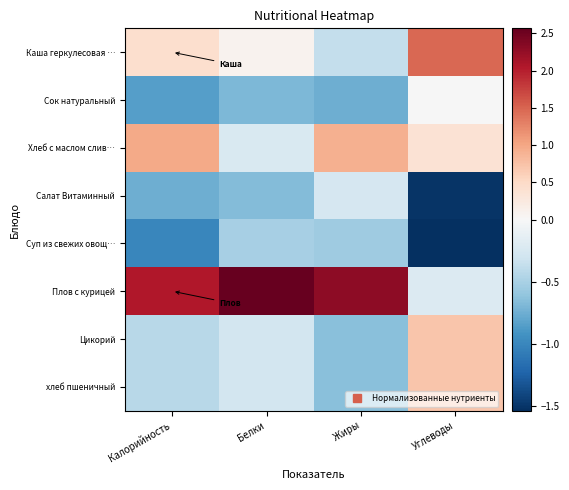

Reading left to right, list all the values displayed in this chart.

Каша геркулесовая …: Калорийность=0.4	Белки=0.1	Жиры=-0.4	Углеводы=1.5
Сок натуральный: Калорийность=-0.8	Белки=-0.7	Жиры=-0.7	Углеводы=-0.0
Хлеб с маслом слив…: Калорийность=1.0	Белки=-0.2	Жиры=0.9	Углеводы=0.4
Салат Витаминный: Калорийность=-0.8	Белки=-0.7	Жиры=-0.3	Углеводы=-1.5
Суп из свежих овощ…: Калорийность=-1.0	Белки=-0.5	Жиры=-0.5	Углеводы=-1.5
Плов с курицей: Калорийность=2.1	Белки=2.6	Жиры=2.3	Углеводы=-0.2
Цикорий: Калорийность=-0.4	Белки=-0.3	Жиры=-0.6	Углеводы=0.7
хлеб пшеничный: Калорийность=-0.4	Белки=-0.3	Жиры=-0.6	Углеводы=0.7